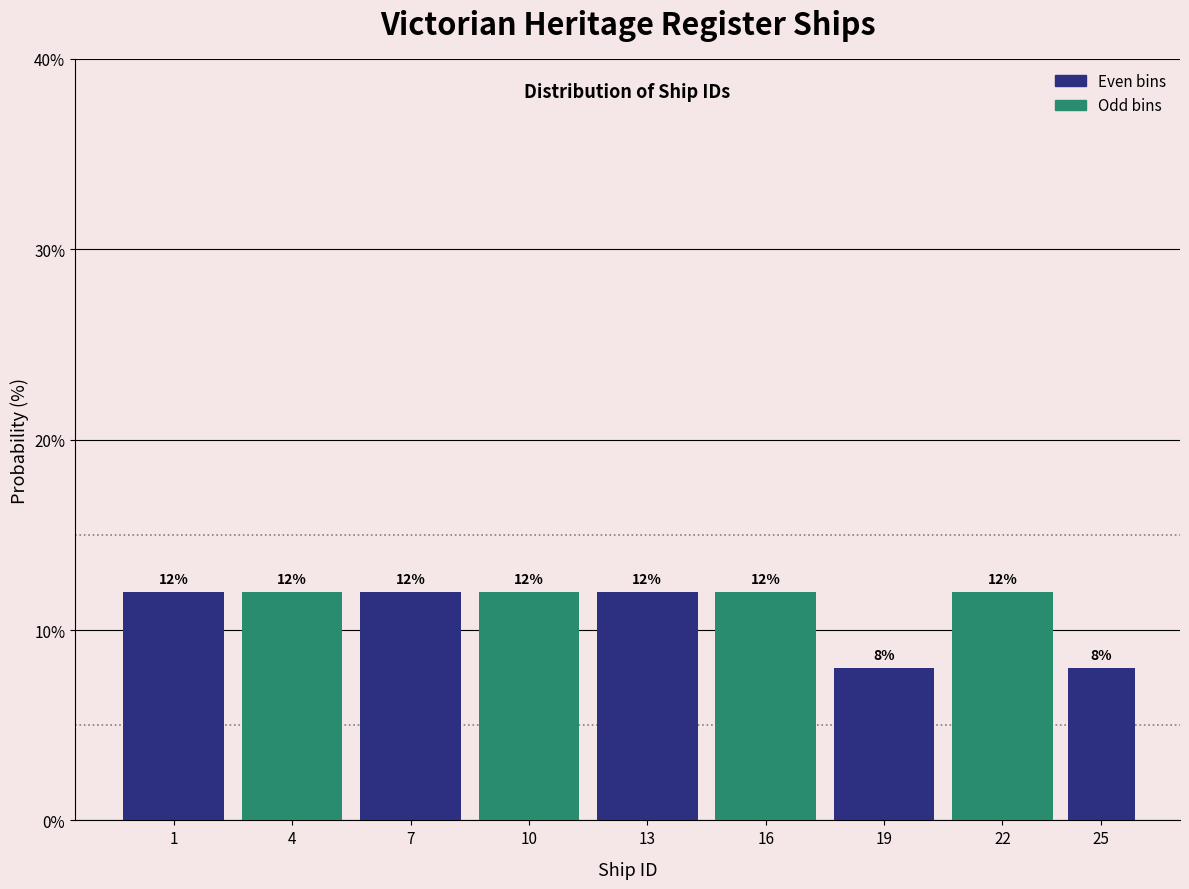

Reading right to left, extract all data points from this chart.

25=8	22=12	19=8	16=12	13=12	10=12	7=12	4=12	1=12